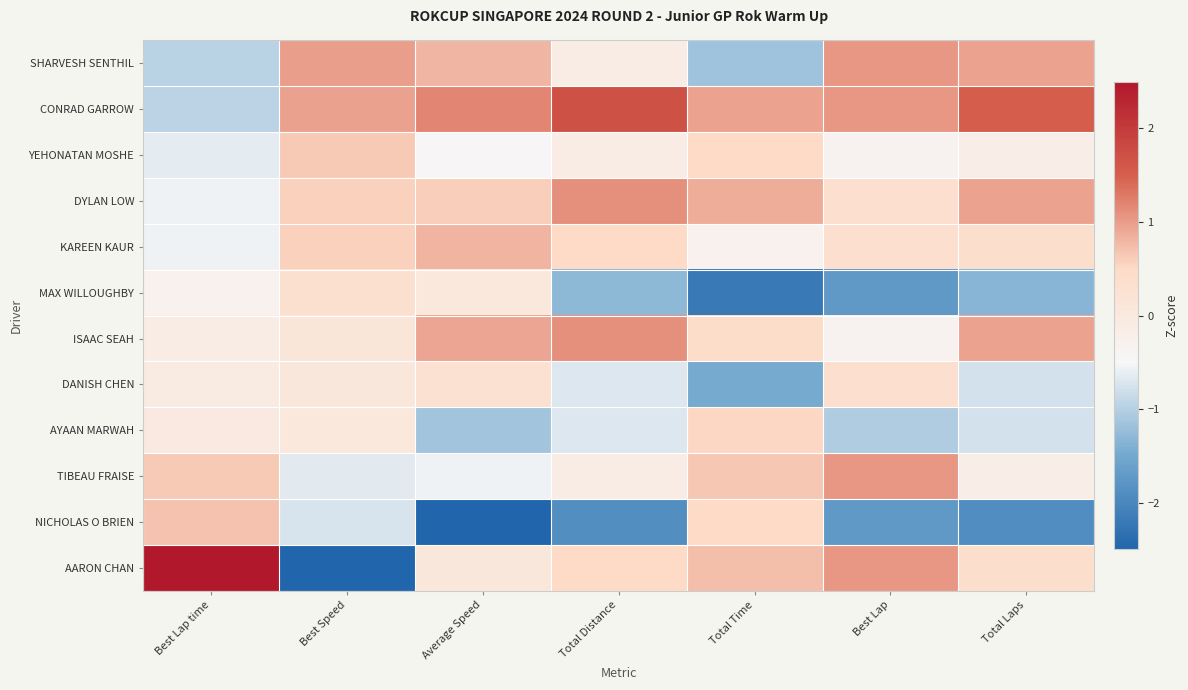

Count the number of categories in the chart.

7